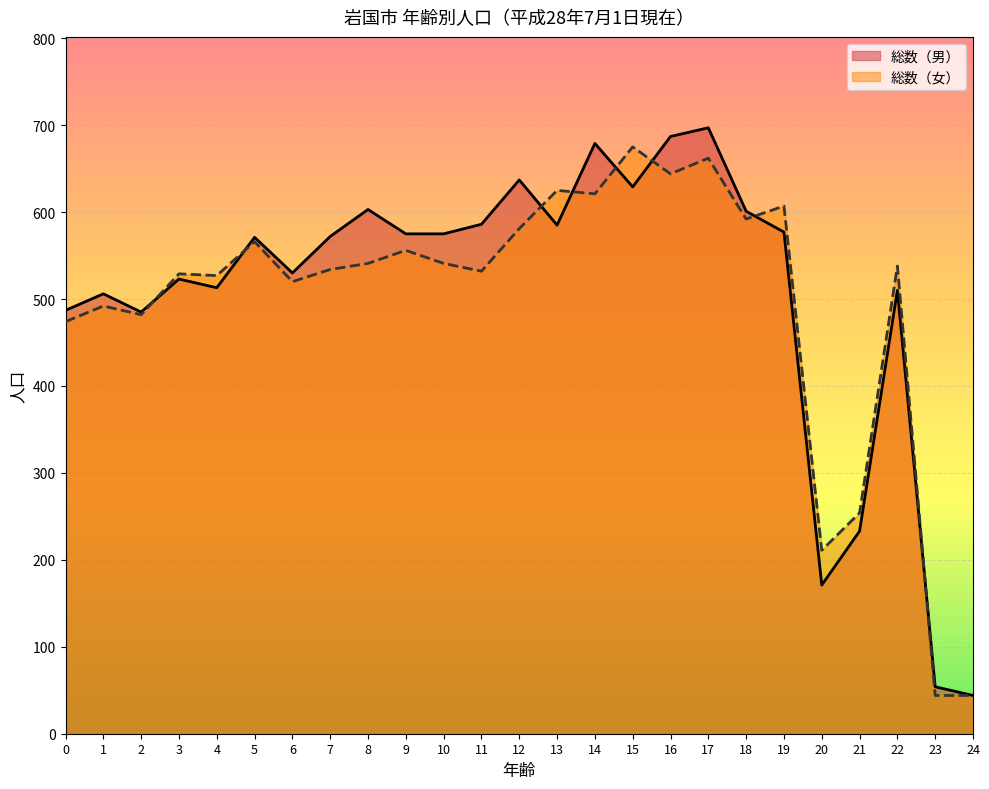

List the series in order of their peak value, highest first.

総数（男）, 総数（女）